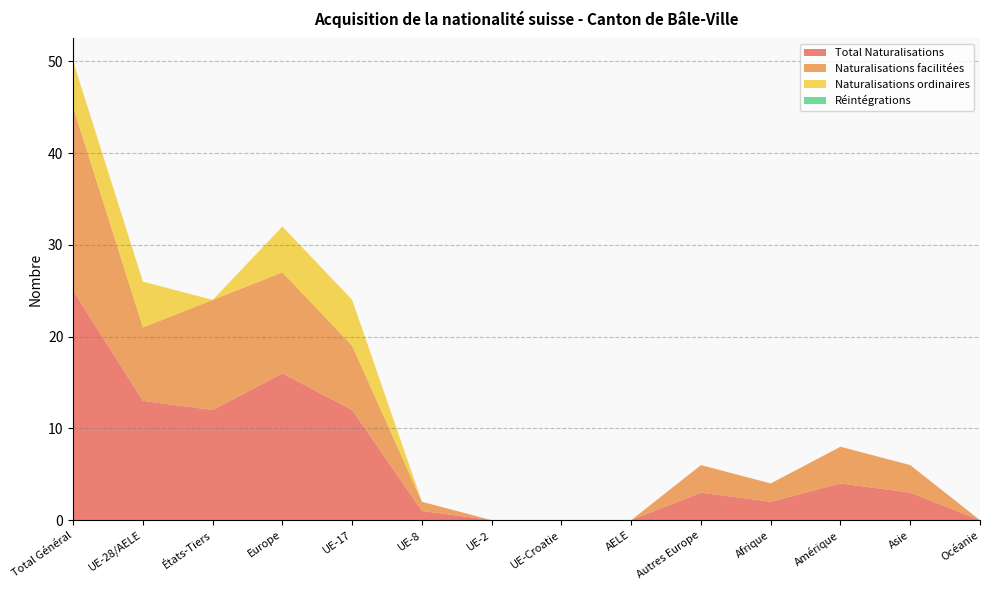

Reading left to right, extract all data points from this chart.

Total Naturalisations: 25	13	12	16	12	1	0	0	0	3	2	4	3	0
Naturalisations facilitées: 20	8	12	11	7	1	0	0	0	3	2	4	3	0
Naturalisations ordinaires: 5	5	0	5	5	0	0	0	0	0	0	0	0	0
Réintégrations: 0	0	0	0	0	0	0	0	0	0	0	0	0	0